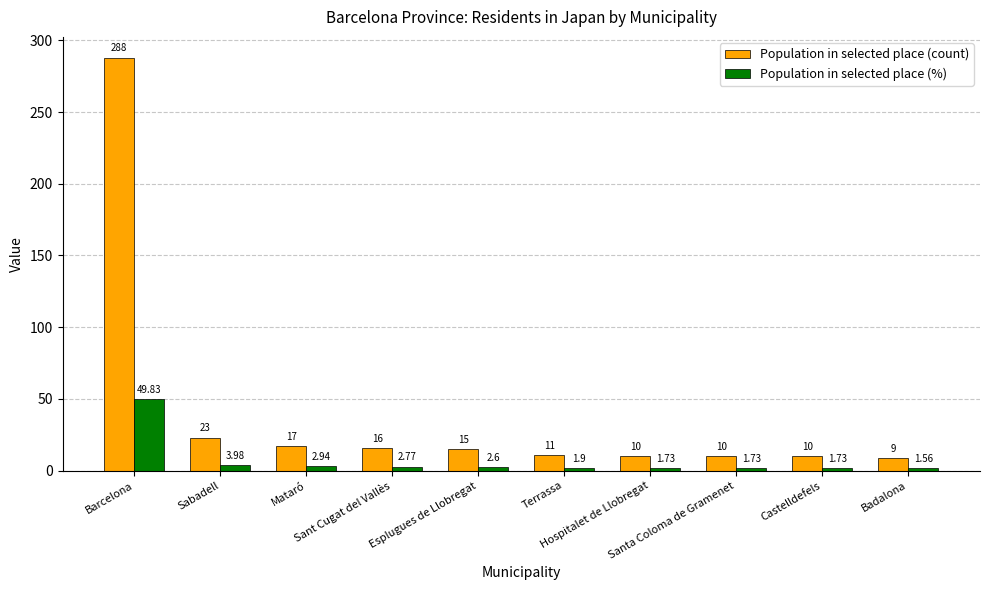

Which series has the widest spread of values?

Population in selected place (count)